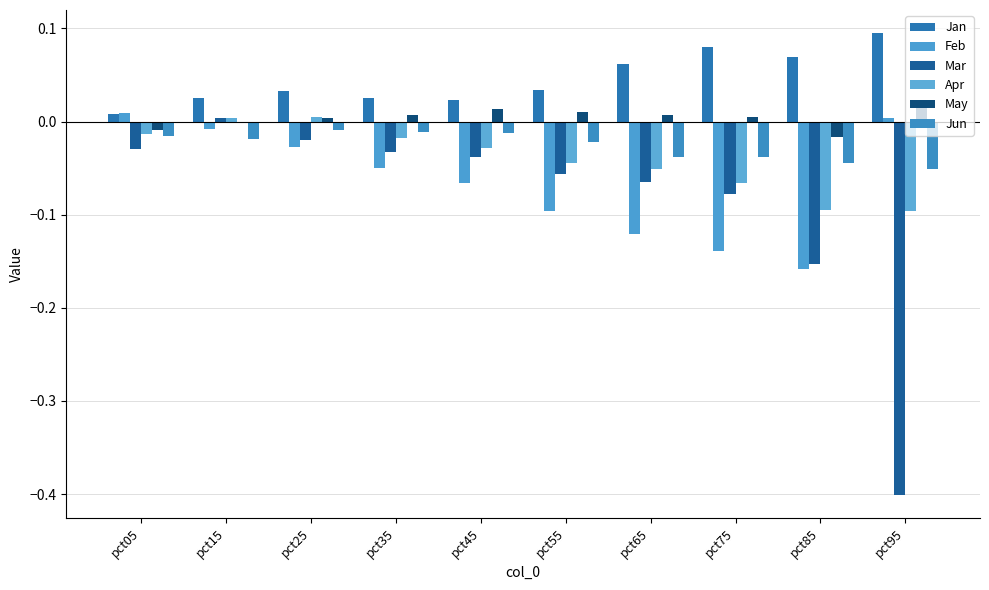

At which label does Feb reach its peak?

pct05